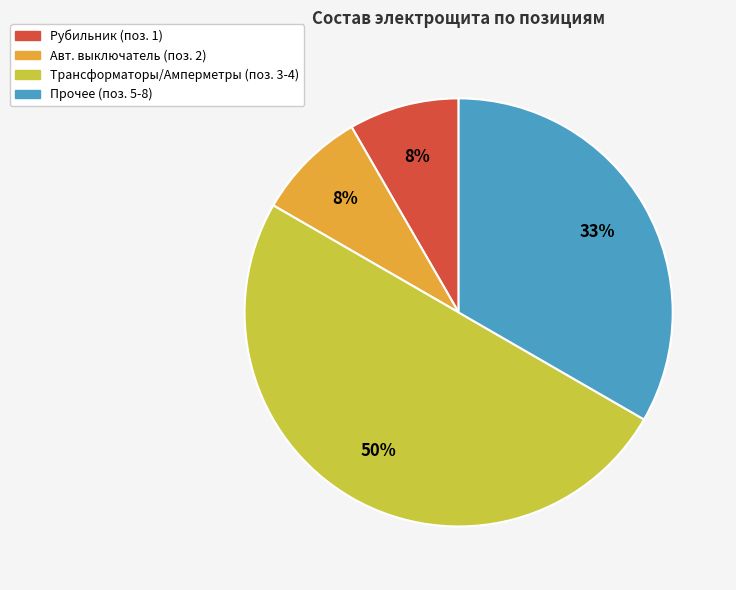

To the nearest percent, what is the difference between the largest and smallest slice percentages?

42%